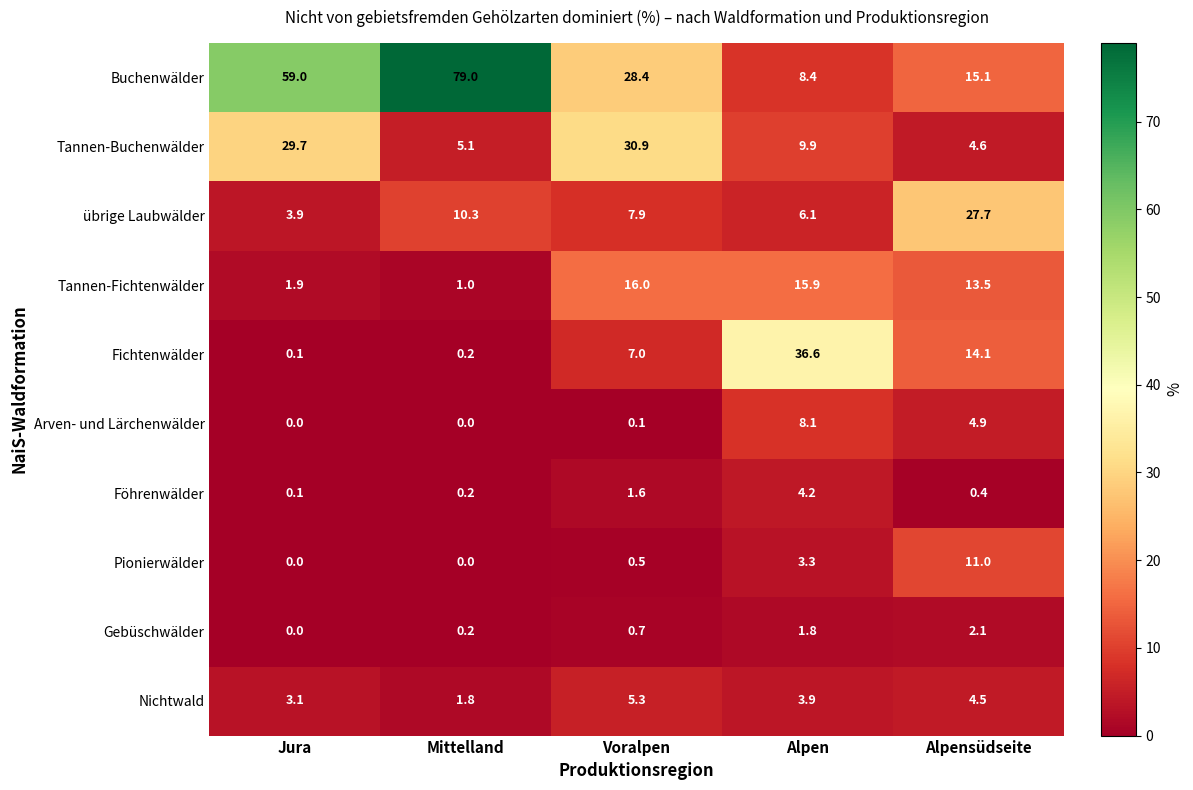

The value of übrige Laubwälder at Jura is 2.1. True or false?

False